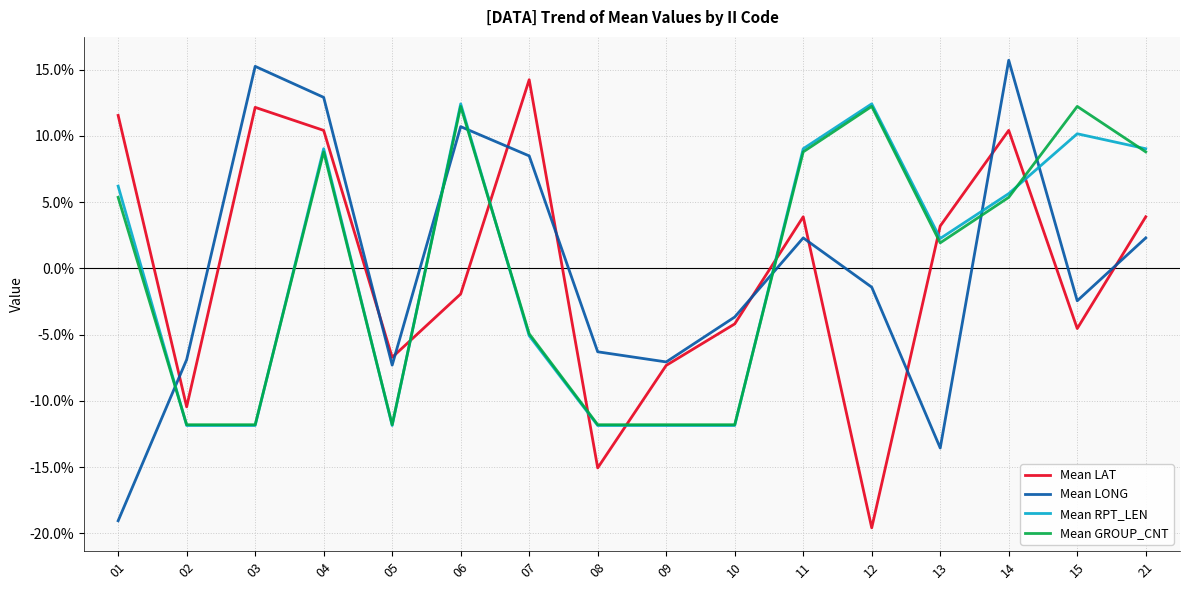

How many negative values does the Mean LAT series have?

8